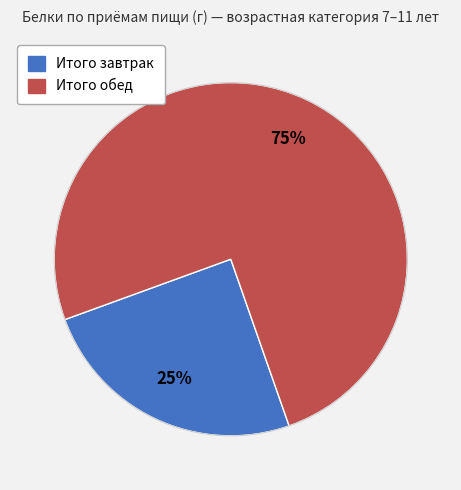

How many slices are in this pie chart?

2